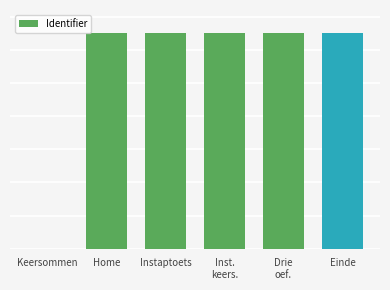

What is the difference between the maximum and minimum values?

1629541